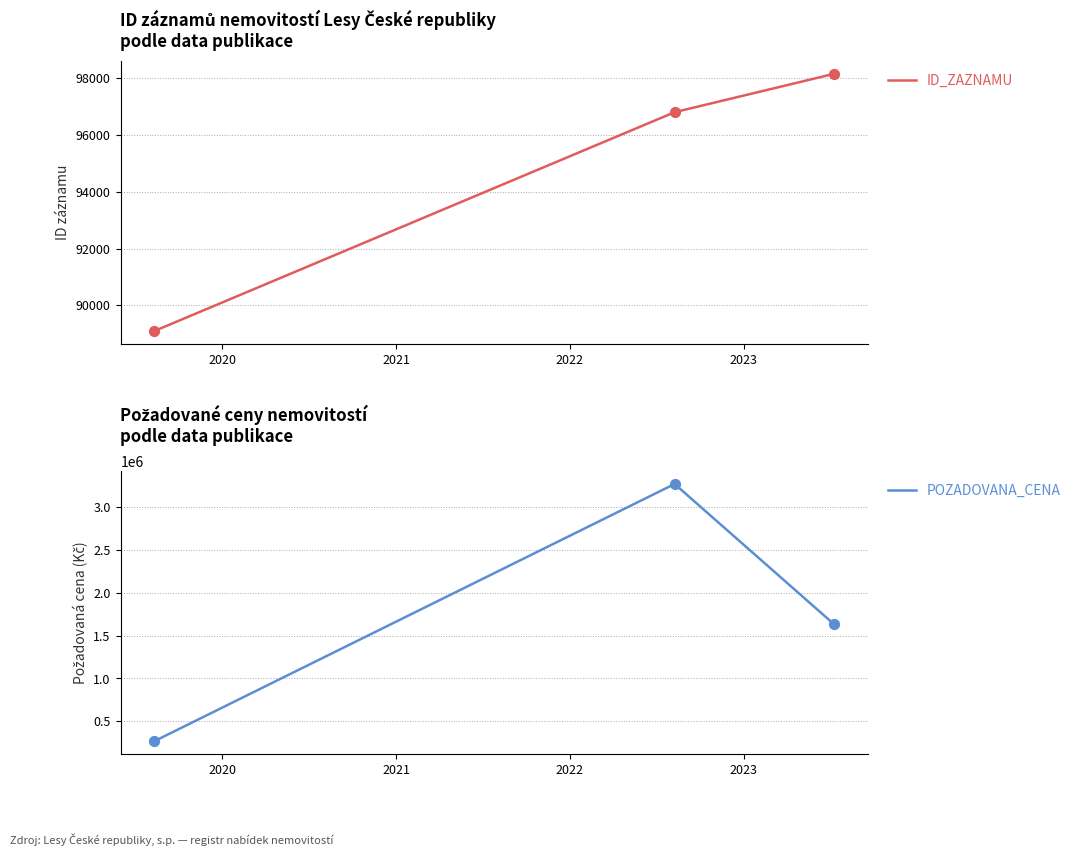

At how many categories does at least one series exceed 1584489?

2